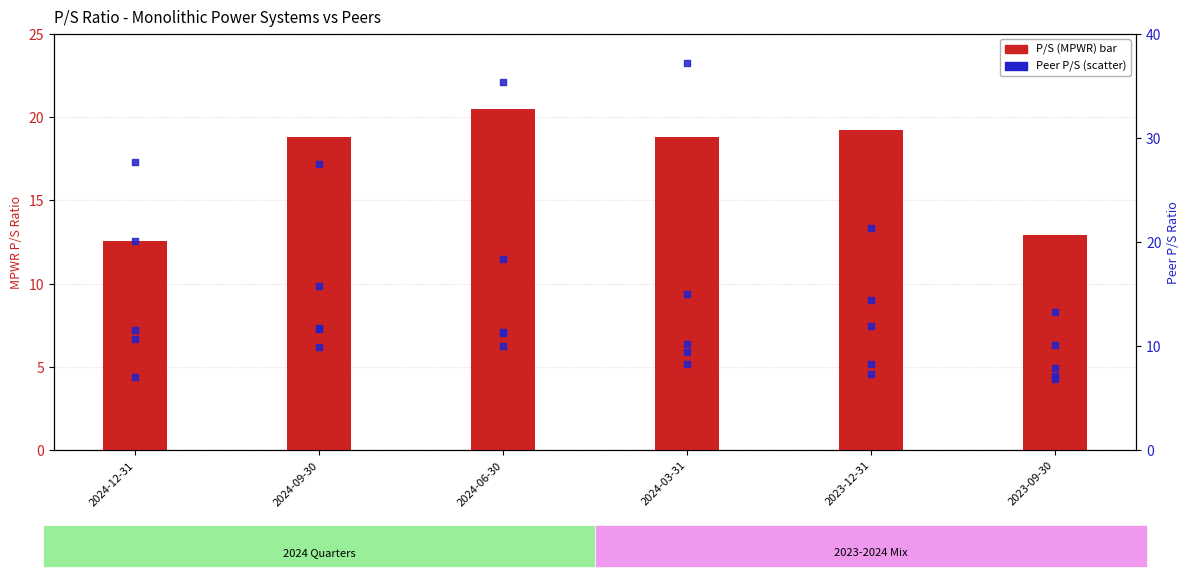

At how many categories does at least one series exceed 20?

5